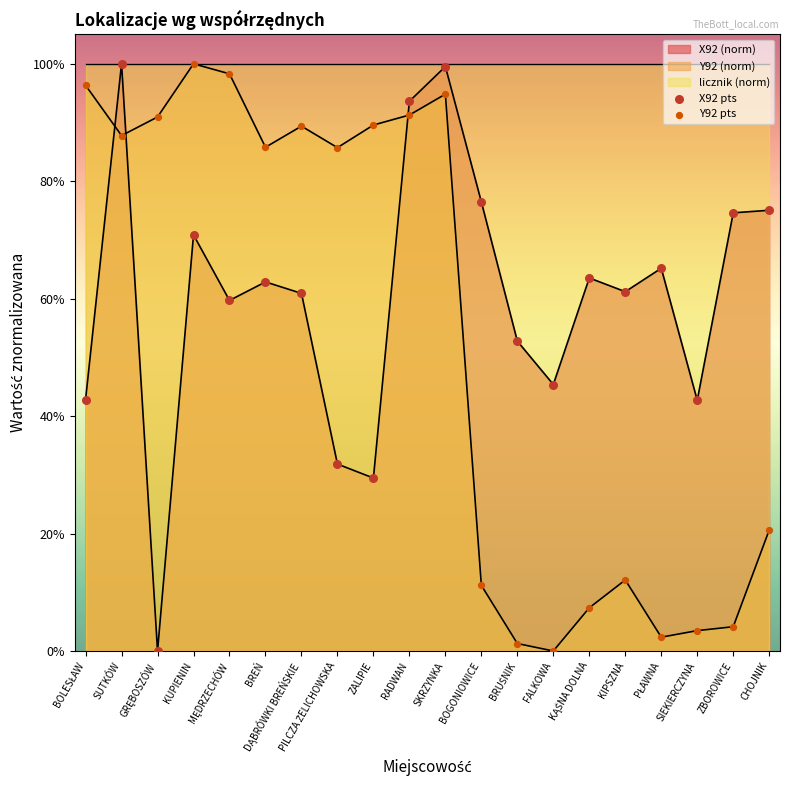

What is the total value across all series at CHOJNIK?

1.0